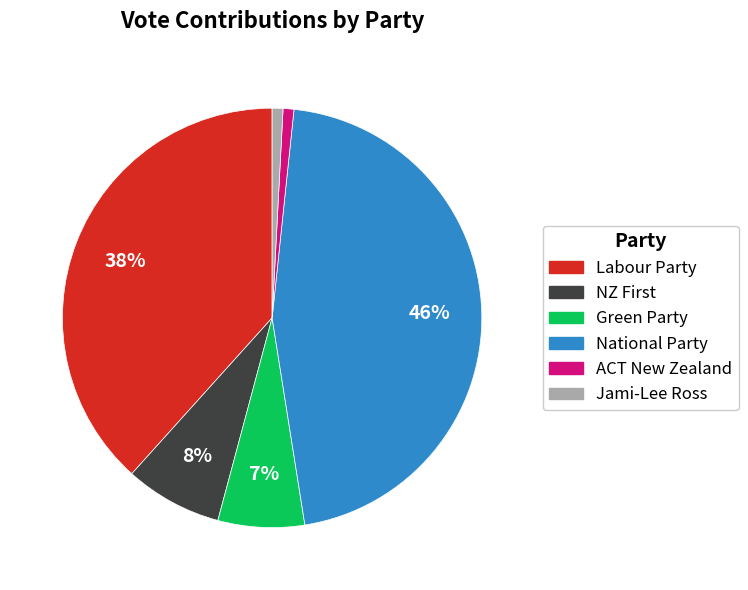

Is there a majority slice in this chart?

No